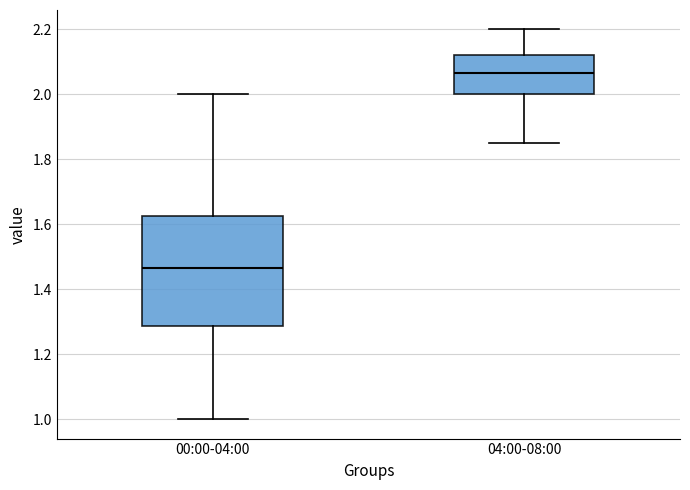

Which box's median line is the highest?

04:00-08:00